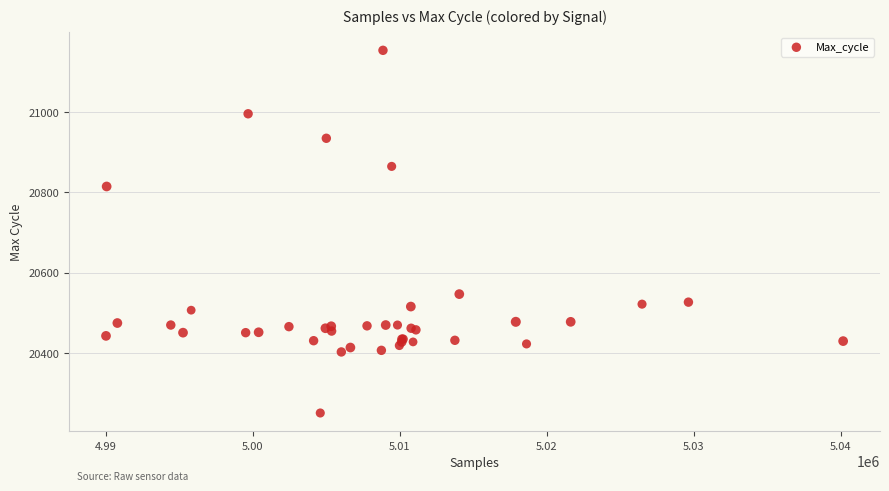

What Y value in the scatter plot is closest to 20702?

20815